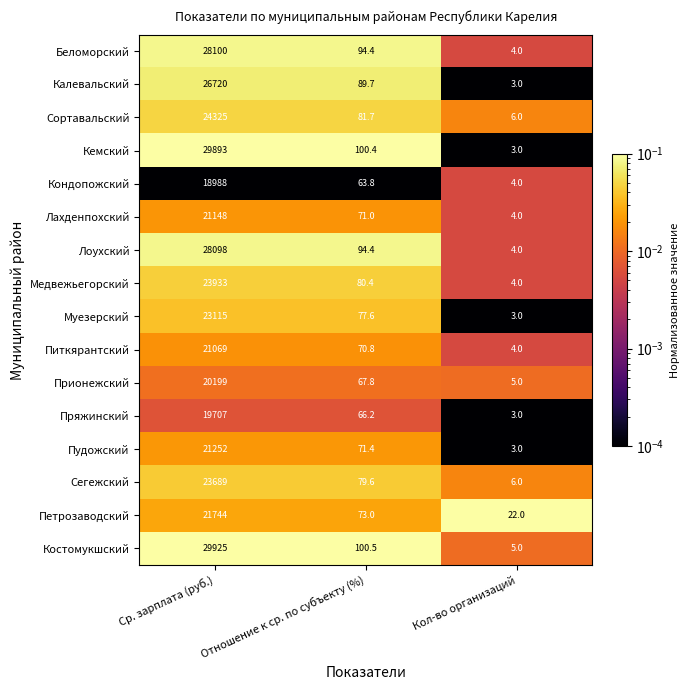

True or false: Костомукшский has a value of 5.0 at Кол-во организаций.

True